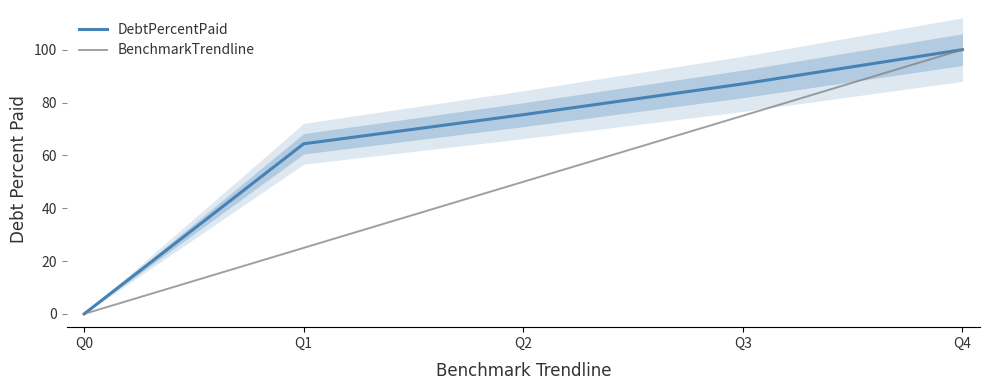

Which category has the lowest value in the DebtPercentPaid series?

Q0